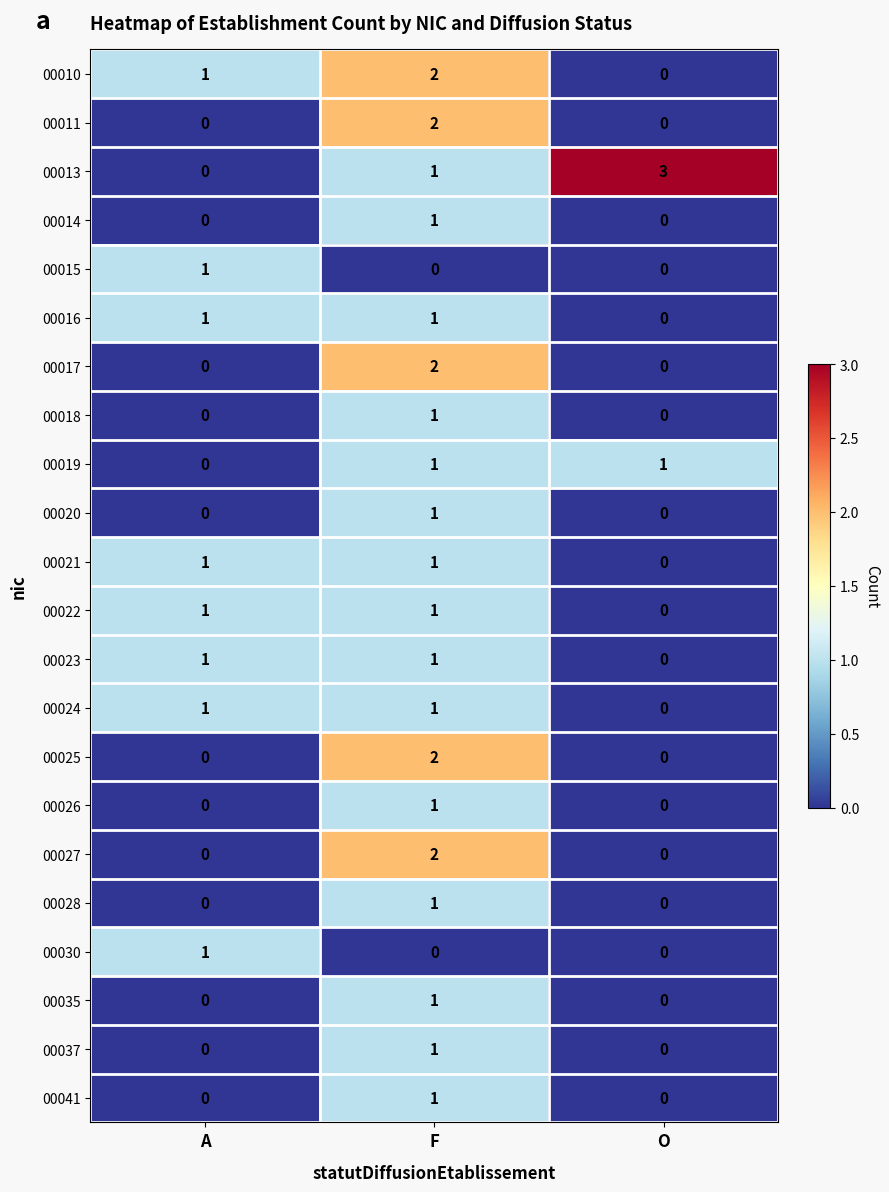

Which series has the largest total across all categories?

00013